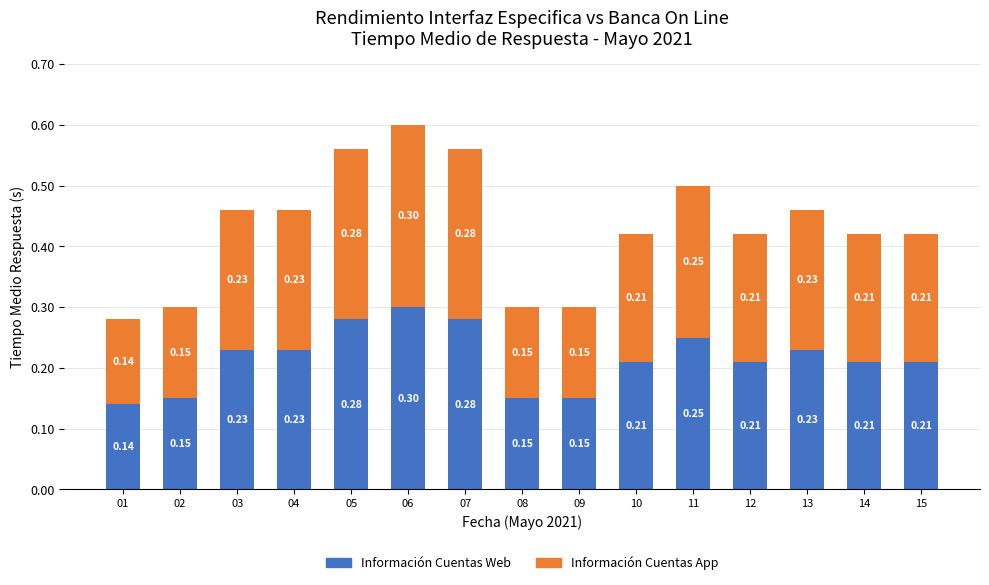

What is the total value across all series at 08?

0.3